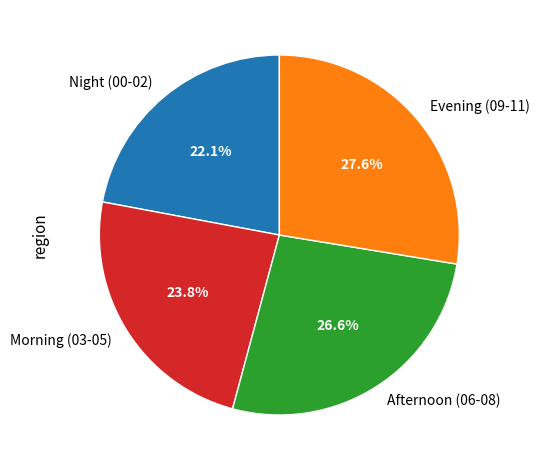

Which category has the smallest portion of the pie?

Night (00-02)